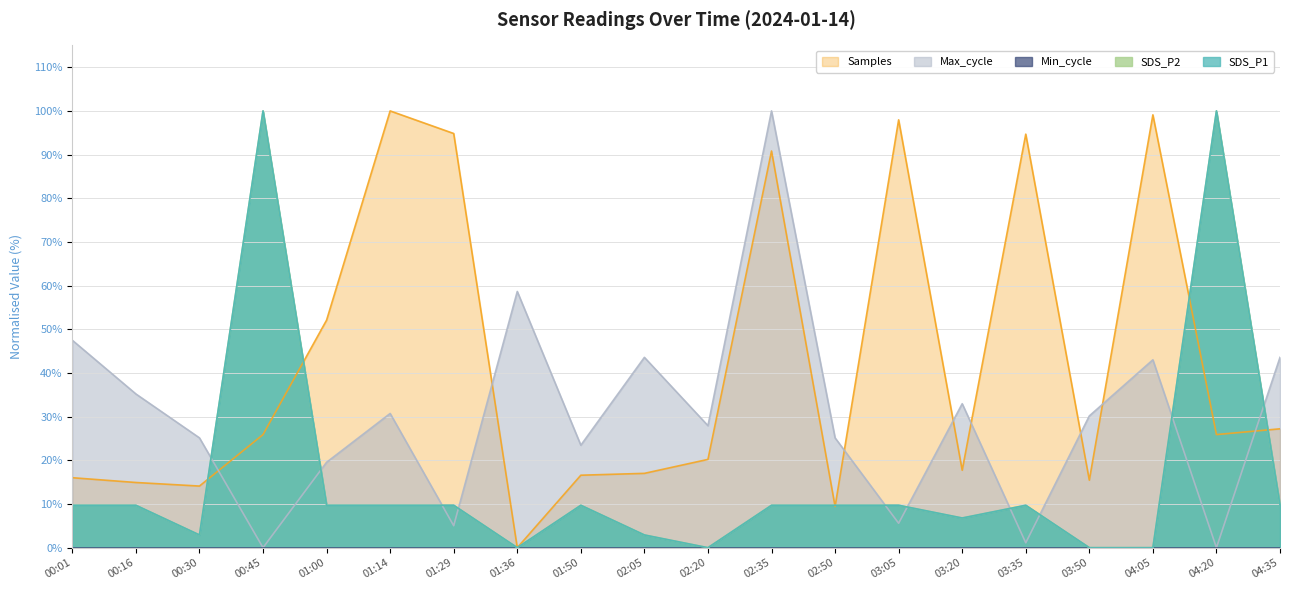

What is the difference between the second highest and minimum values in the SDS_P1 series?

100.0